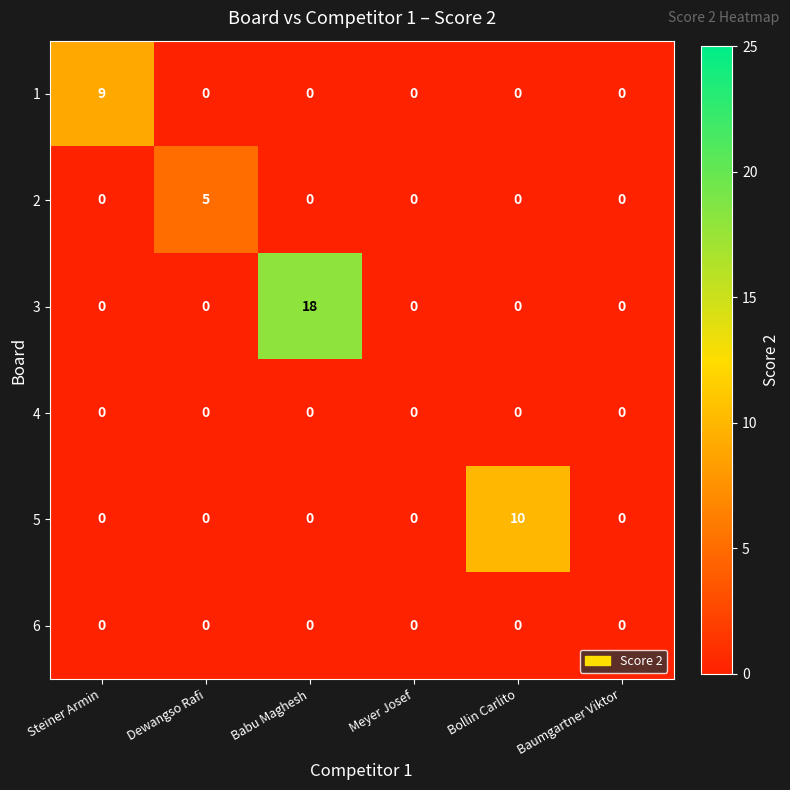

At which category is the sum across all series the highest?

Babu Maghesh